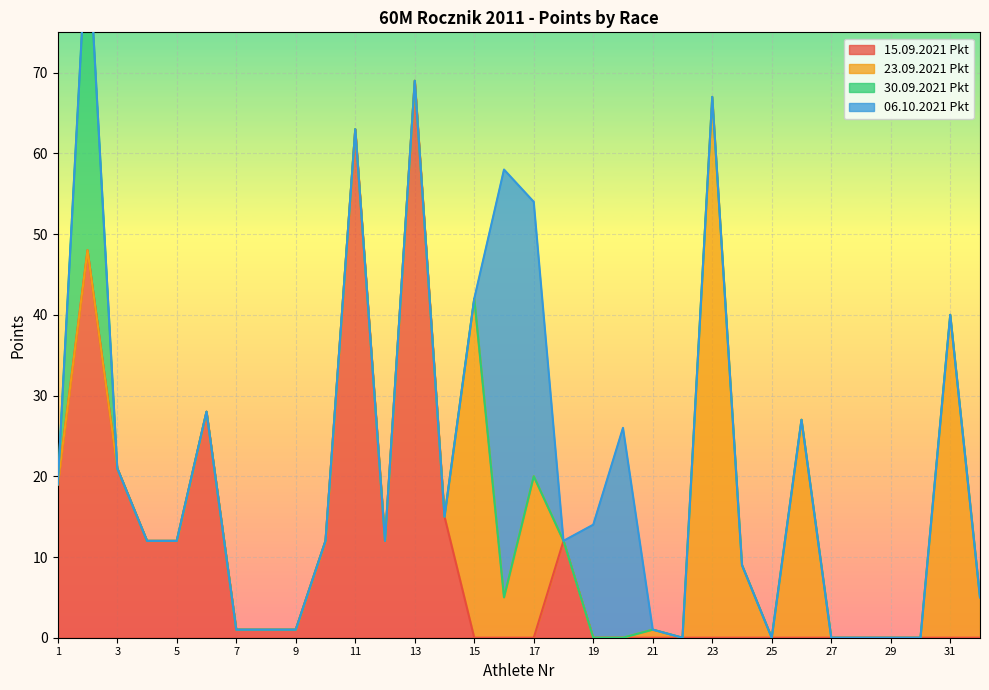

Reading left to right, what are all the values shown in this chart?

15.09.2021 Pkt: 19	48	21	12	12	28	1	1	1	12	63	12	69	15	0	0	0	12	0	0	0	0	0	0	0	0	0	0	0	0	0	0
23.09.2021 Pkt: 0	0	0	0	0	0	0	0	0	0	0	0	0	0	42	5	20	0	0	0	1	0	67	9	0	27	0	0	0	0	40	5
30.09.2021 Pkt: 0	40	0	0	0	0	0	0	0	0	0	0	0	0	0	0	0	0	0	0	0	0	0	0	0	0	0	0	0	0	0	0
06.10.2021 Pkt: 0	0	0	0	0	0	0	0	0	0	0	0	0	0	0	53	34	0	14	26	0	0	0	0	0	0	0	0	0	0	0	0